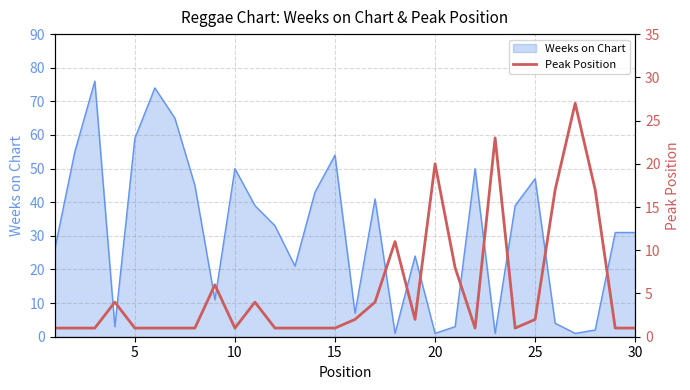

What is the sum of all values?

163